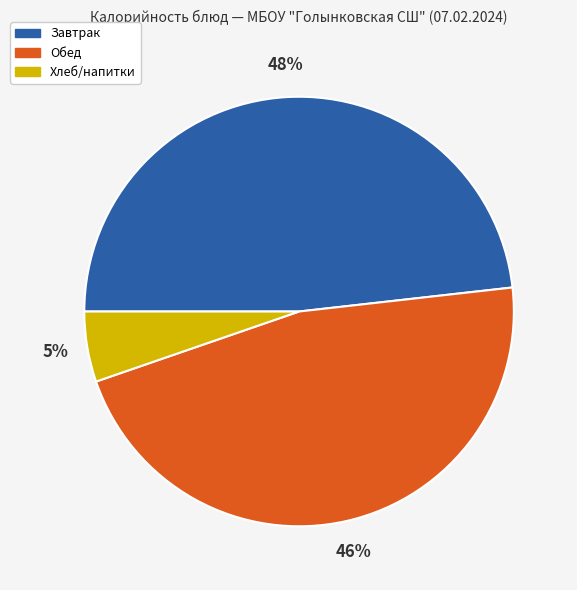

The Обед slice represents 46% of the pie. True or false?

True